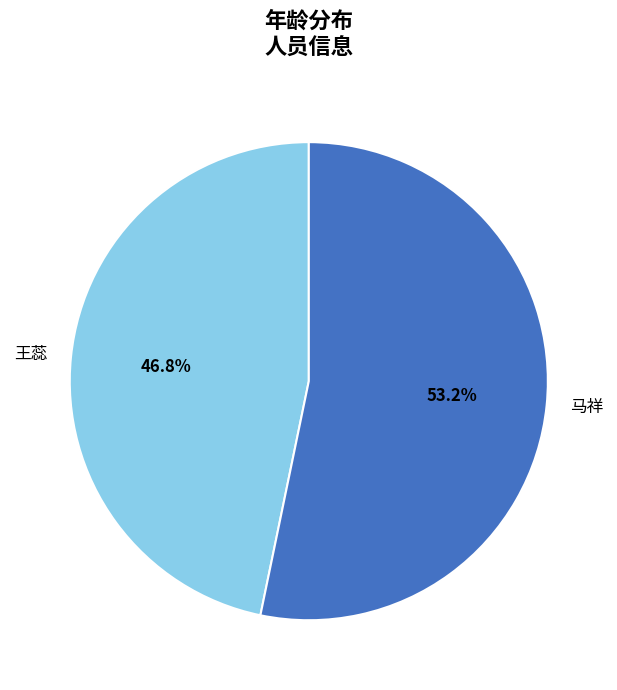

To the nearest percent, what is the average slice percentage?

50%